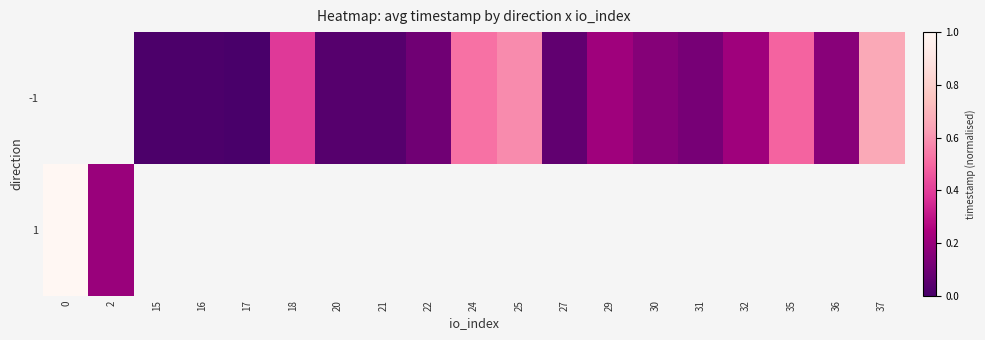

Between 18 and 15, which is larger?

18